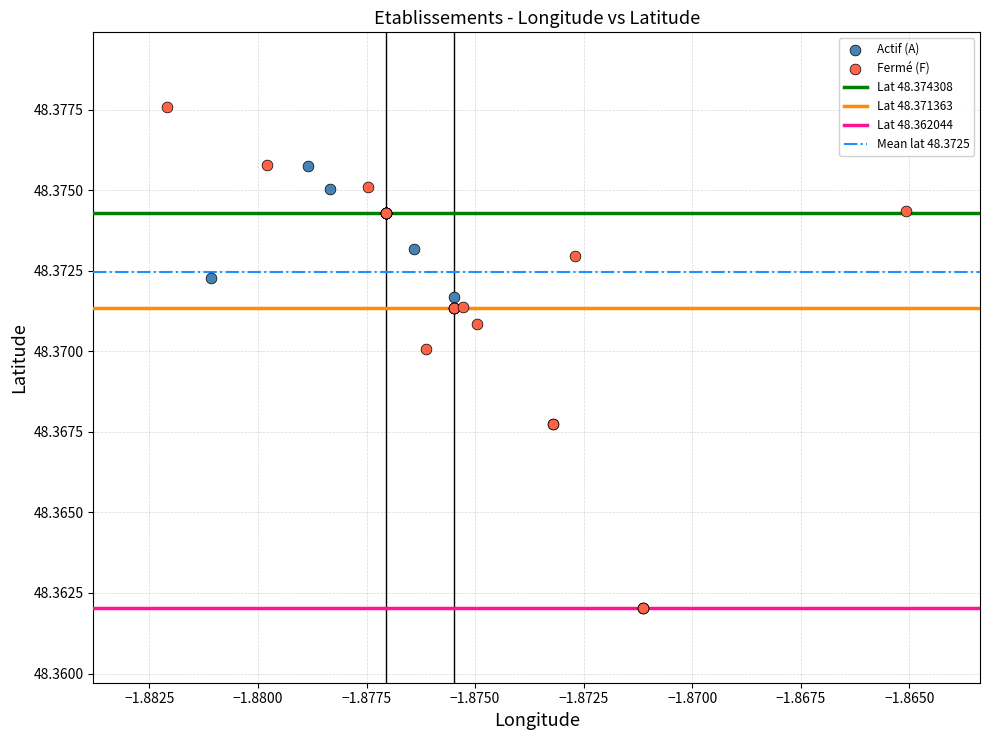

Which series contains the highest Y value?

Fermé (F)